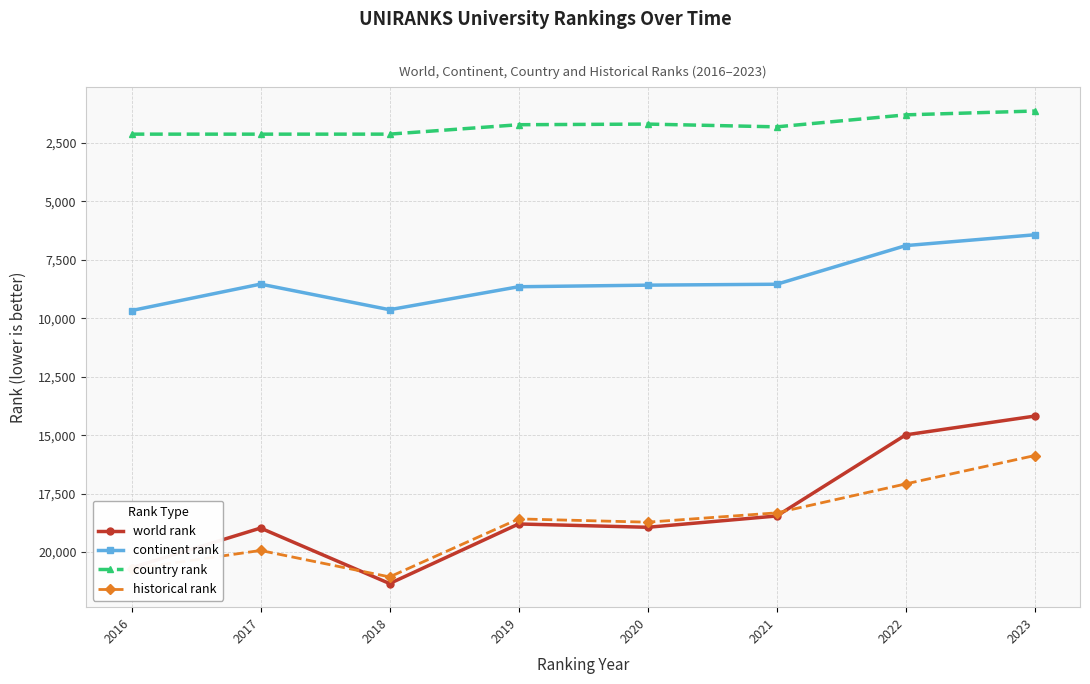

At how many categories does at least one series exceed 10473?

8